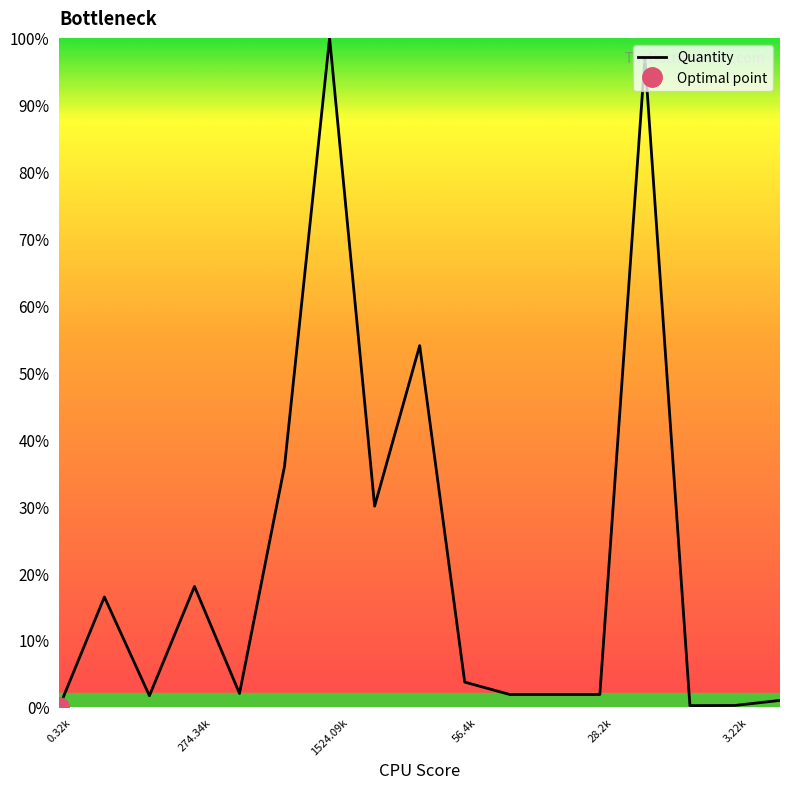

What is the maximum value shown in the chart?

100.0